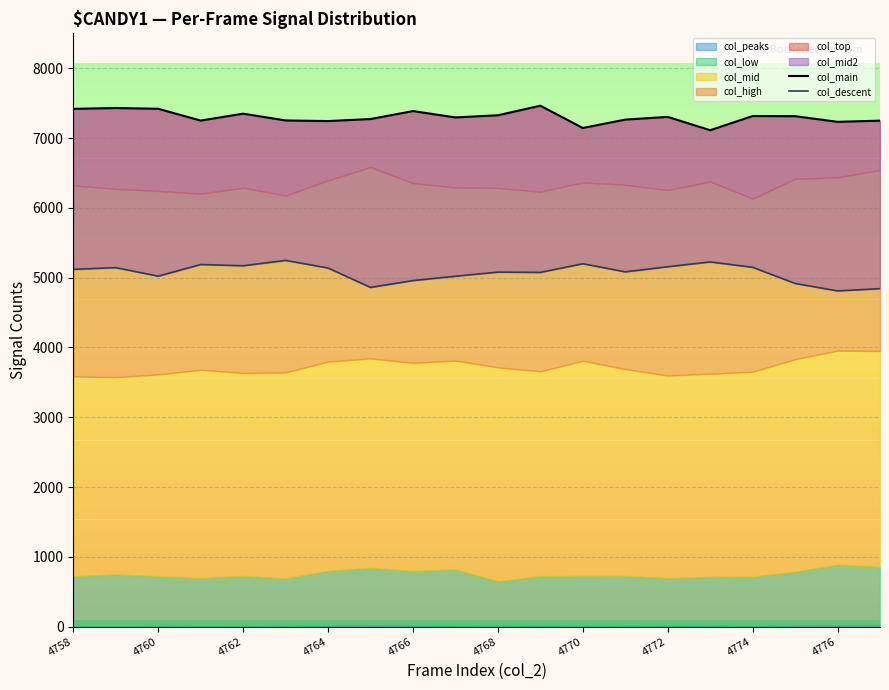

What is the average value of the col_main series?

7302